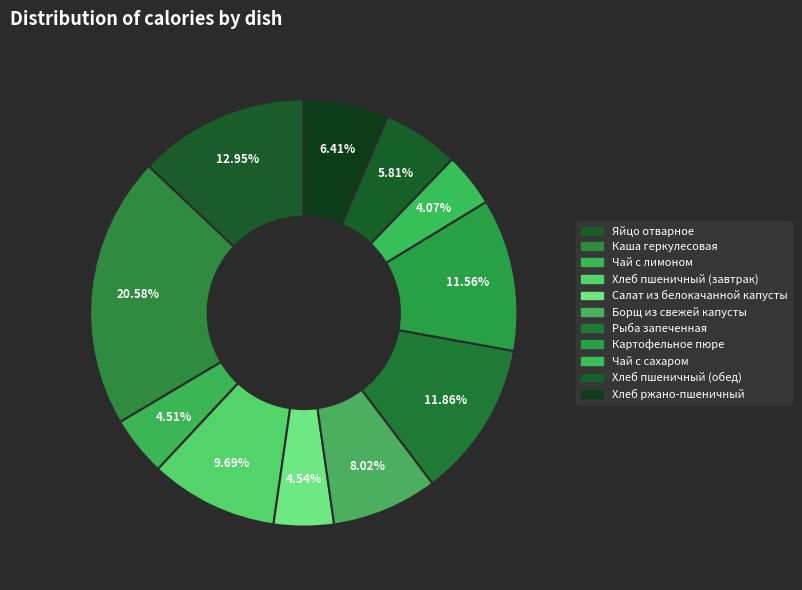

The Яйцо отварное slice represents 27% of the pie. True or false?

False